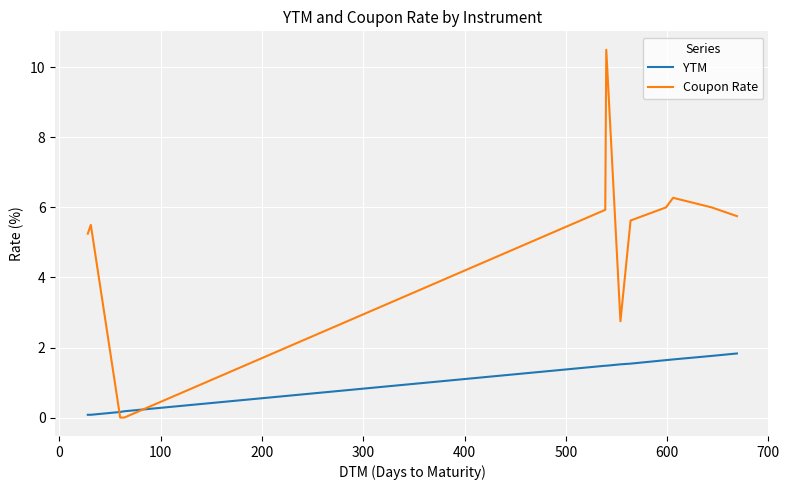

Count the number of categories in the chart.

13